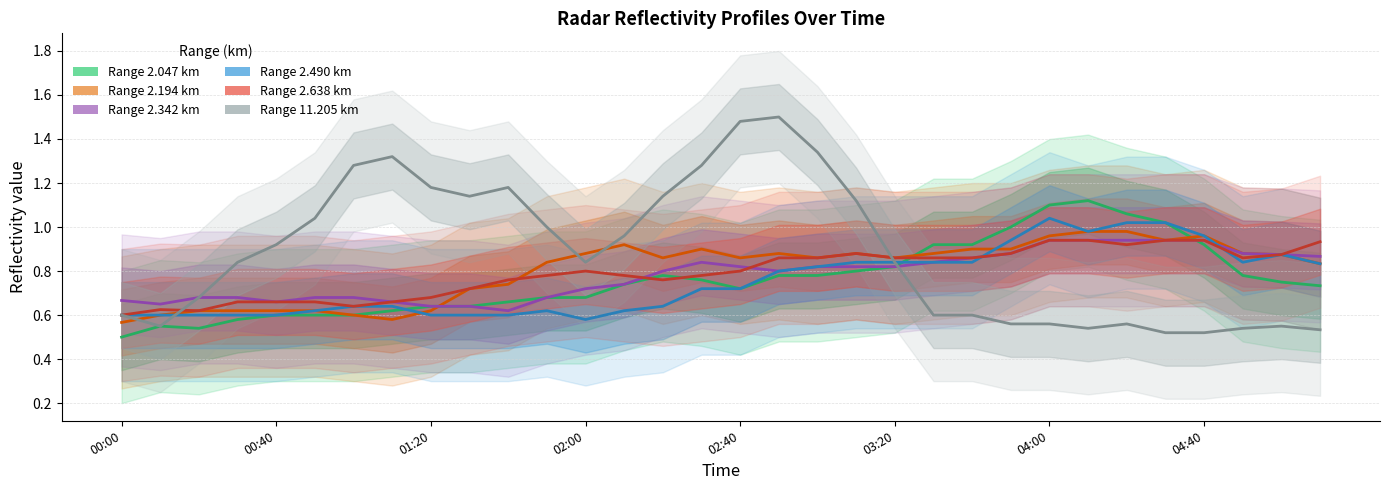

How many interior local peaks does the Range 2.638 km series have?

4